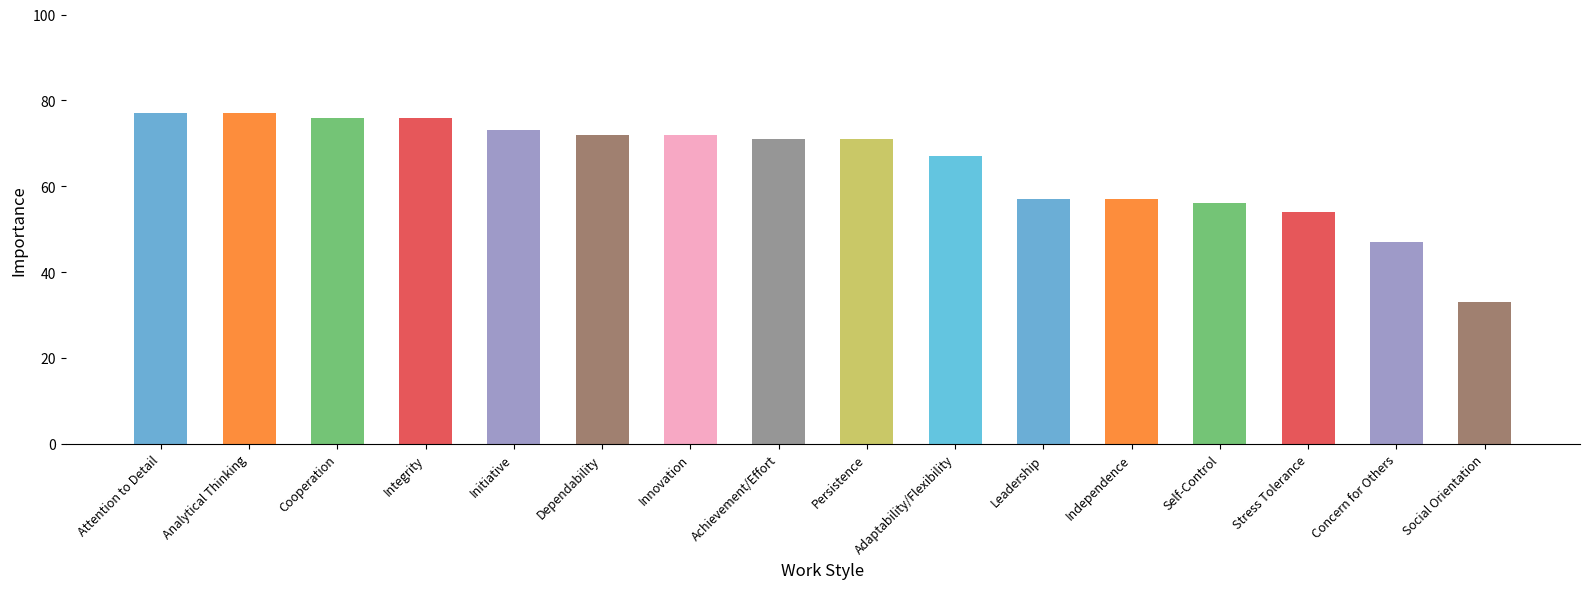

What is the sum of the values at Initiative and Independence?

130